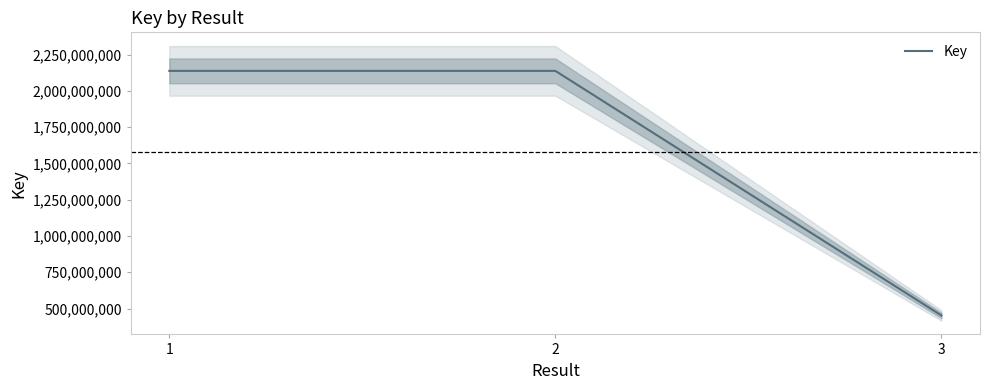

Reading right to left, what are all the values shown in this chart?

3=452210845	2=2138555308	1=2138555608